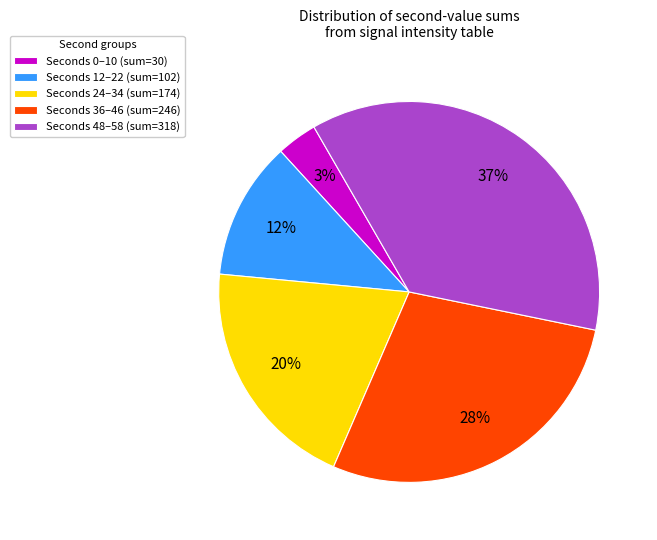

Which slice is the smallest?

Seconds 0–10 (sum=30)